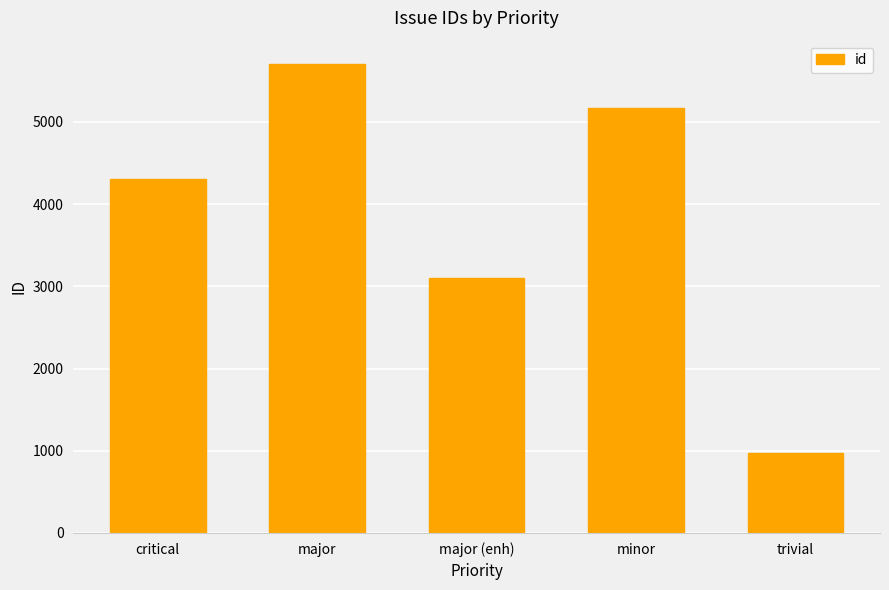

How many data points are less than 4310?

2